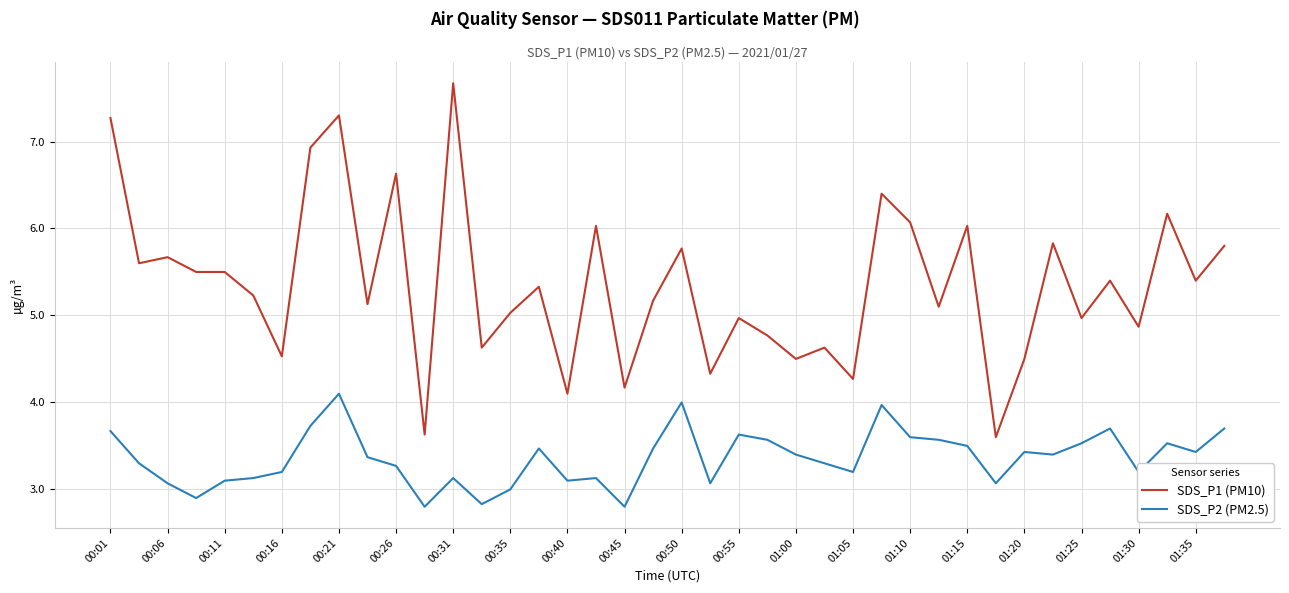

What is the smallest value displayed?

2.8